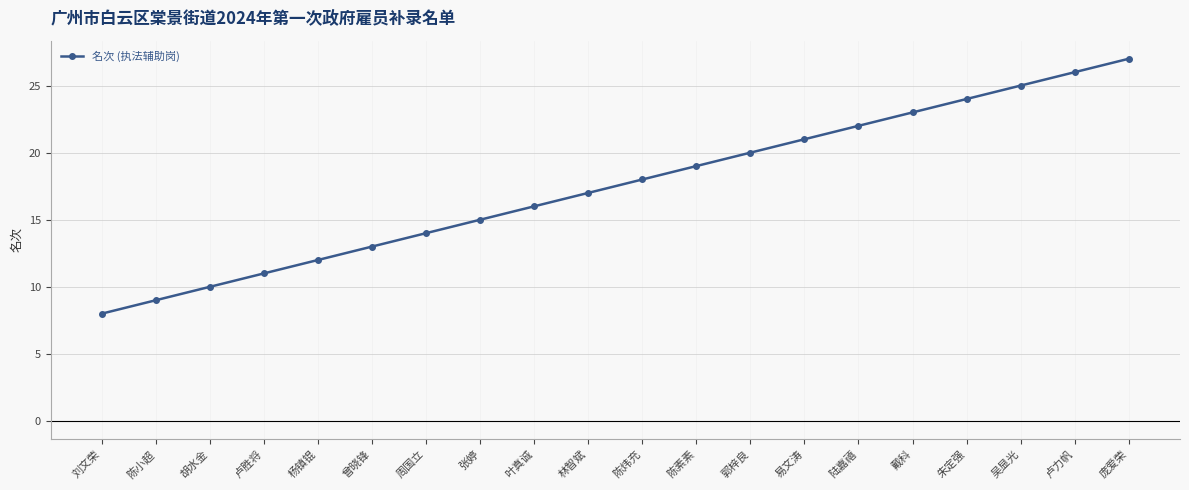

What is the ratio of the value at 卢胜将 to the value at 林智斌?

0.6